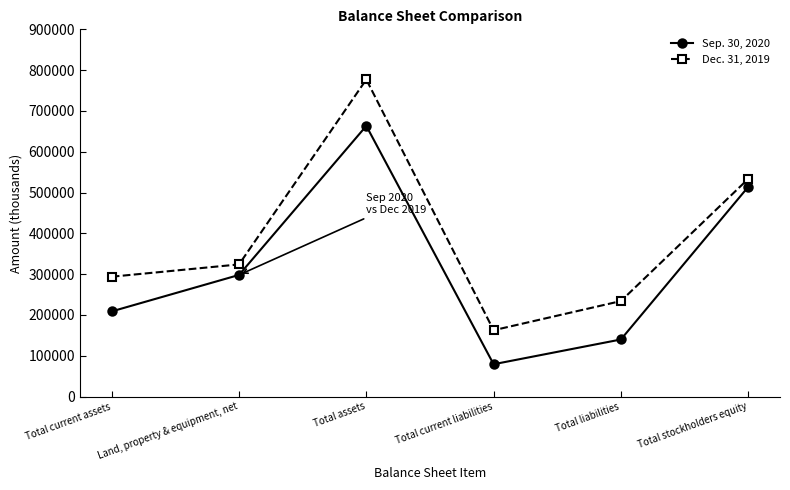

What is the difference between the maximum and second lowest values in the Sep. 30, 2020 series?

523469